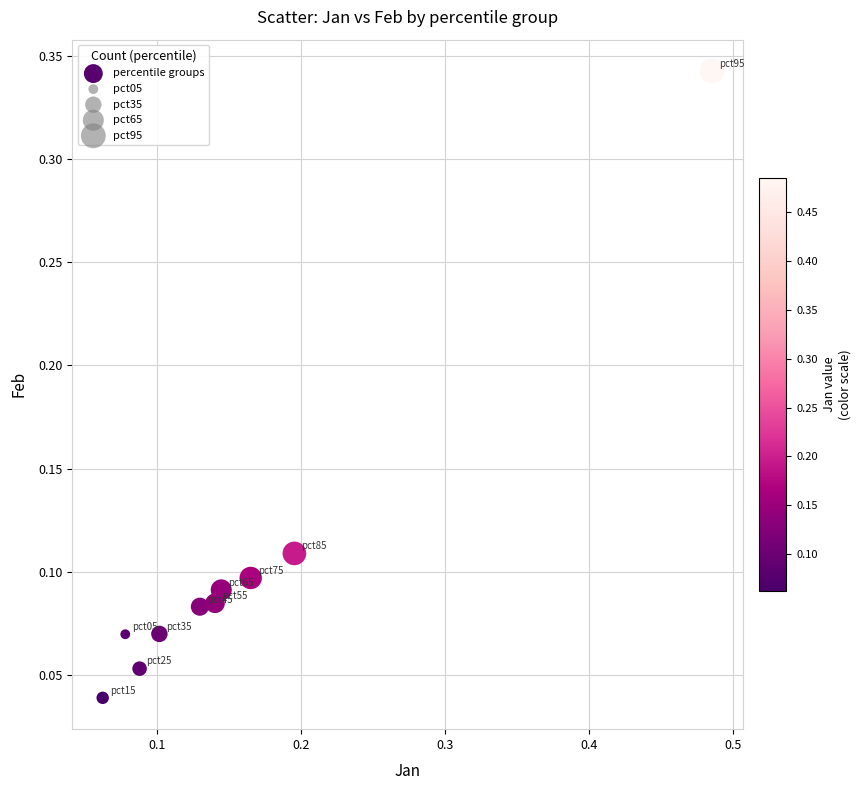

What is the range of X values (max minus min)?

0.4